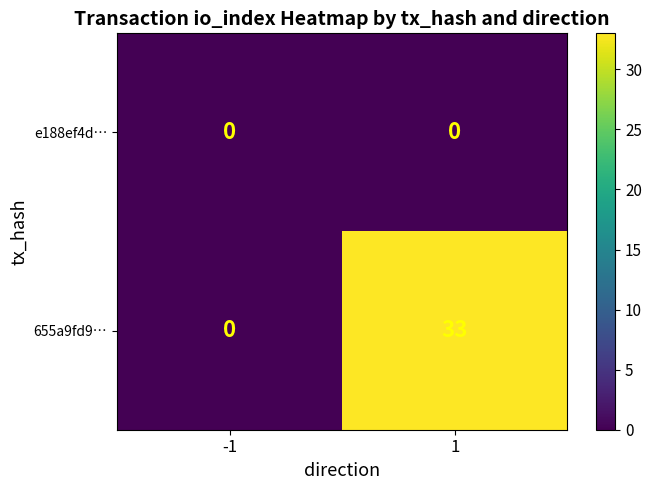

Which series has the widest spread of values?

655a9fd9…